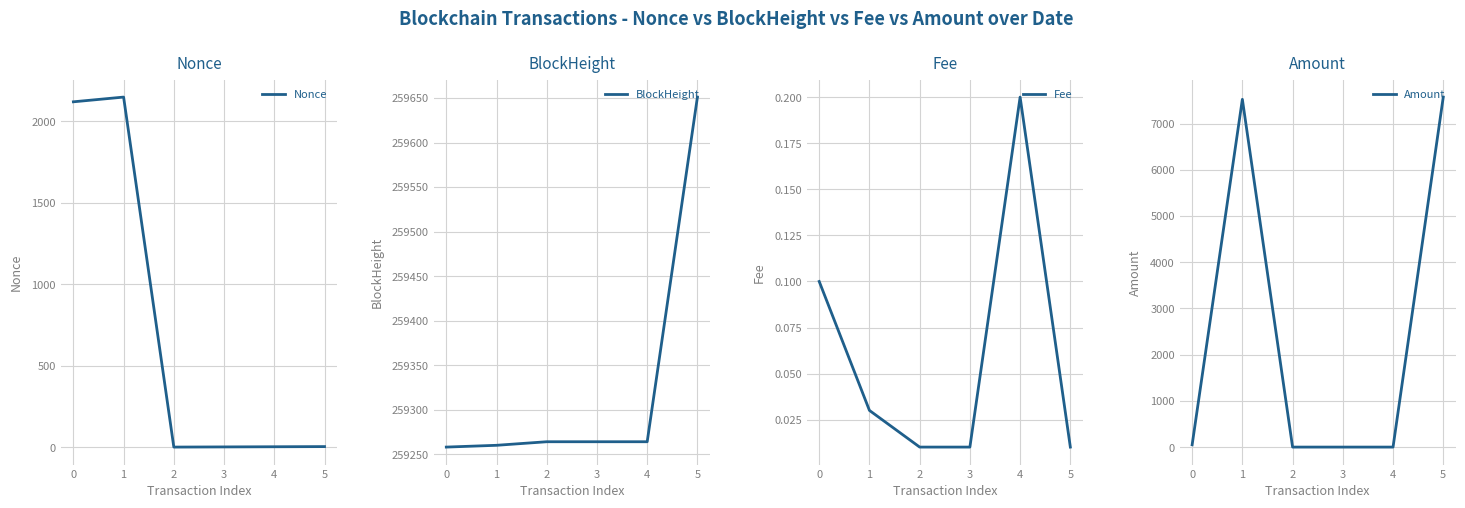

Rank the series at 0 from highest to lowest value.

BlockHeight, Nonce, Amount, Fee